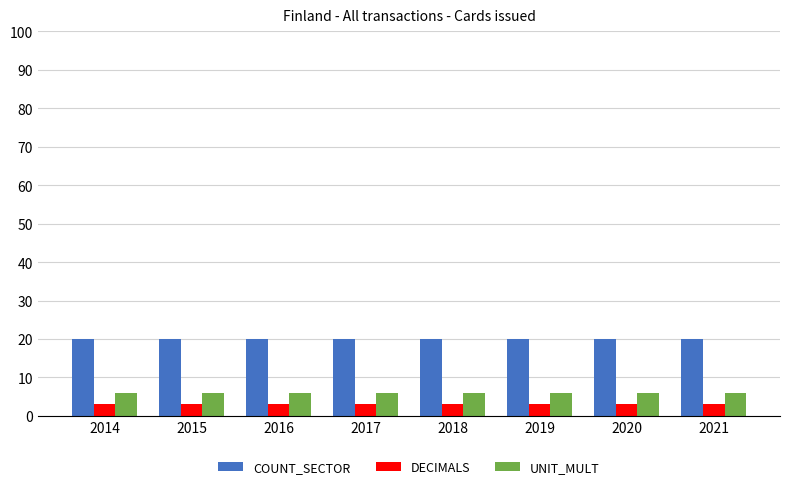

Rank the series by their average value, from lowest to highest.

DECIMALS, UNIT_MULT, COUNT_SECTOR